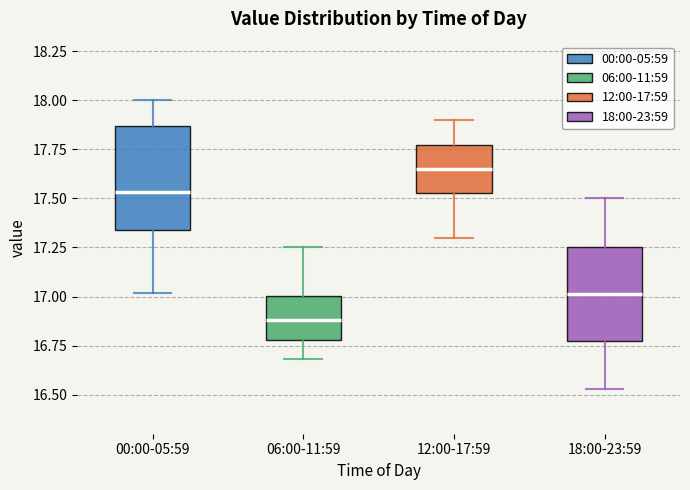

Where is the lower edge of the box for 00:00-05:59 on the y-axis? The values are not printed on the chart, so give them approximately, as read against the axis.

17.35